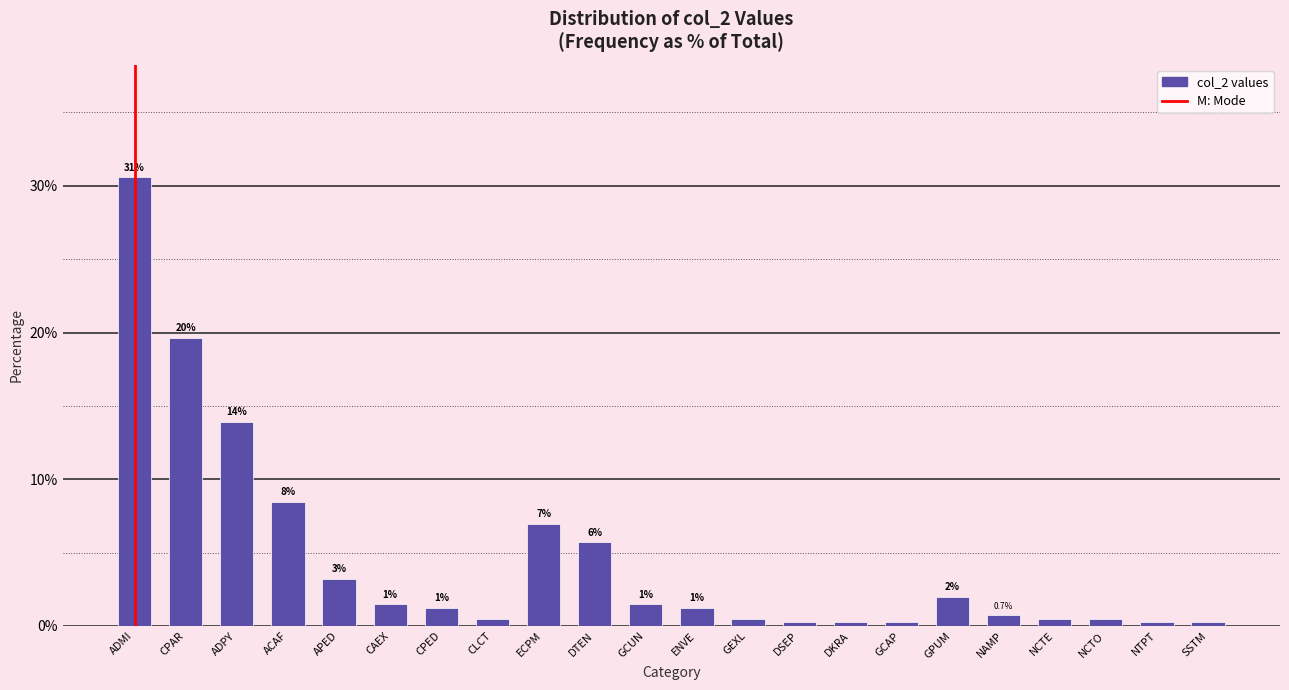

How many bars are there in total?

22